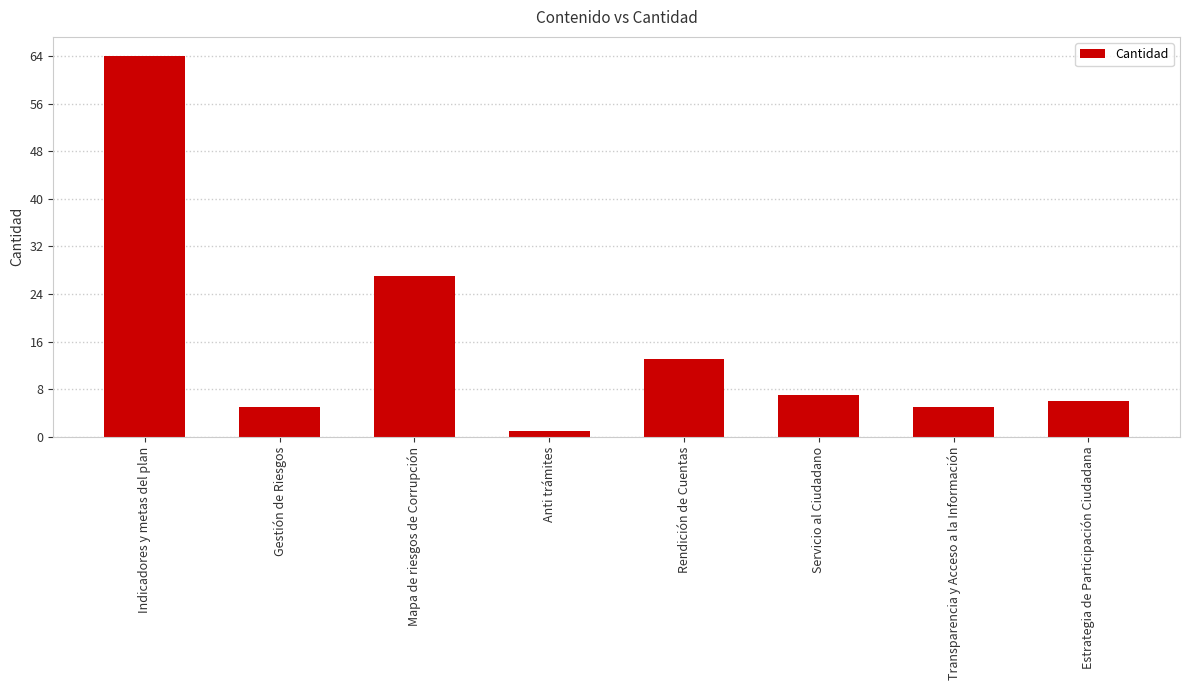

What is the maximum value shown in the chart?

64